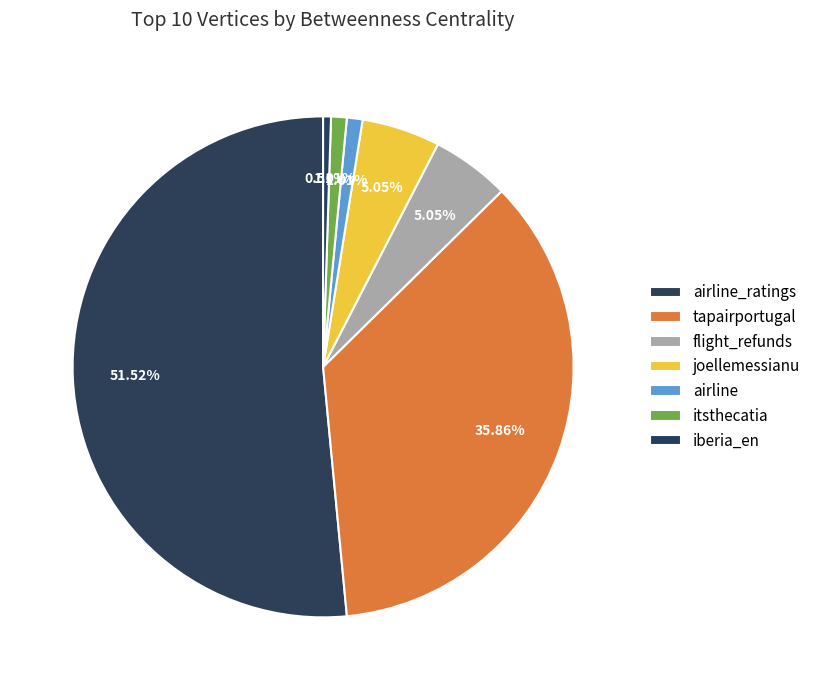

Approximately how many times larger is the value at tapairportugal compared to iberia_en?

71.0